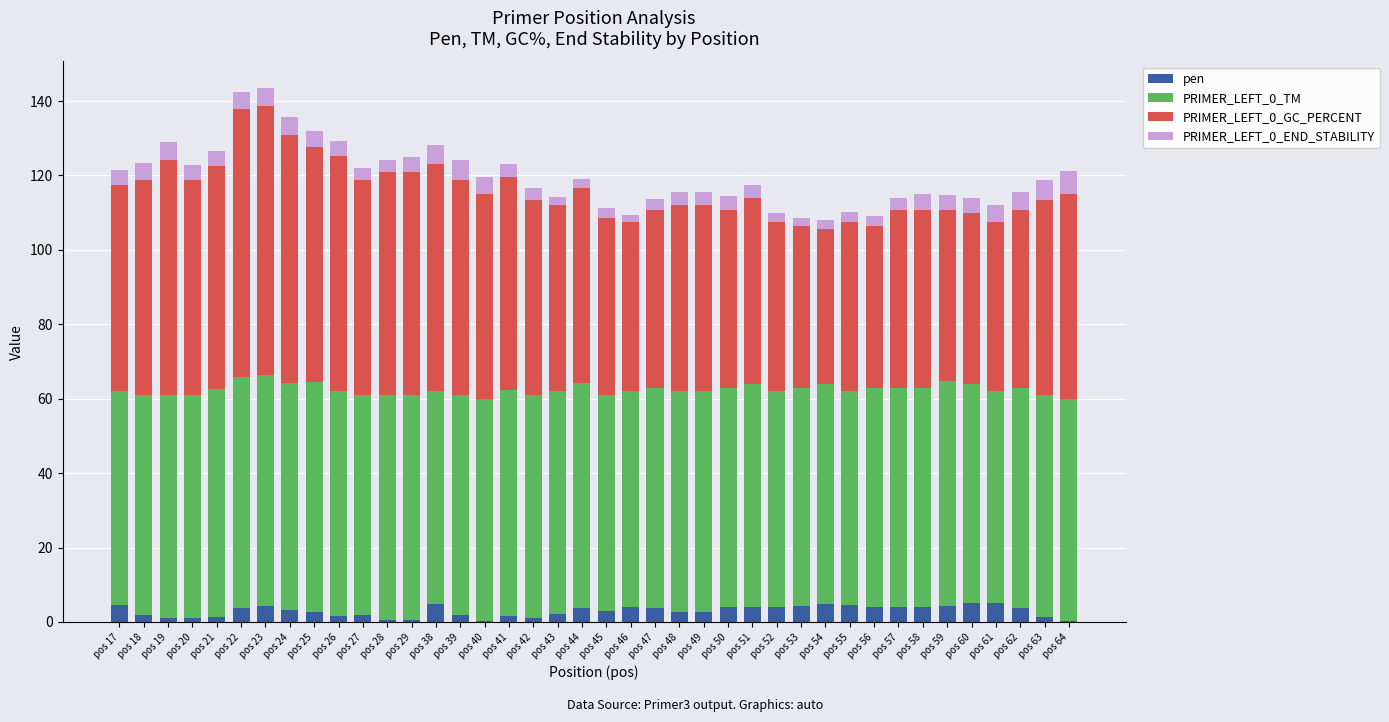

Are the bars horizontal?

No